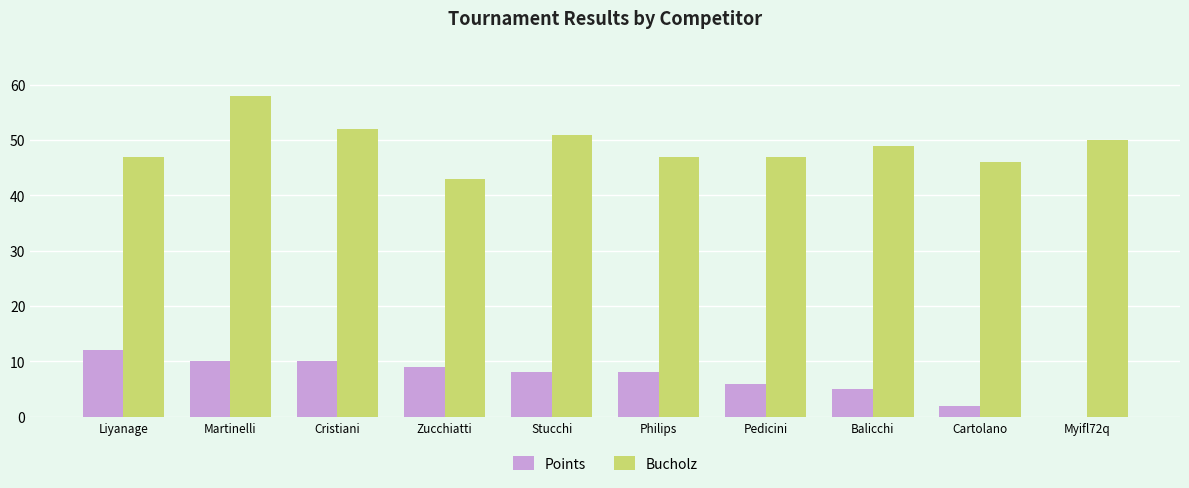

Is it true that Points equals -7 at Myifl72q?

False